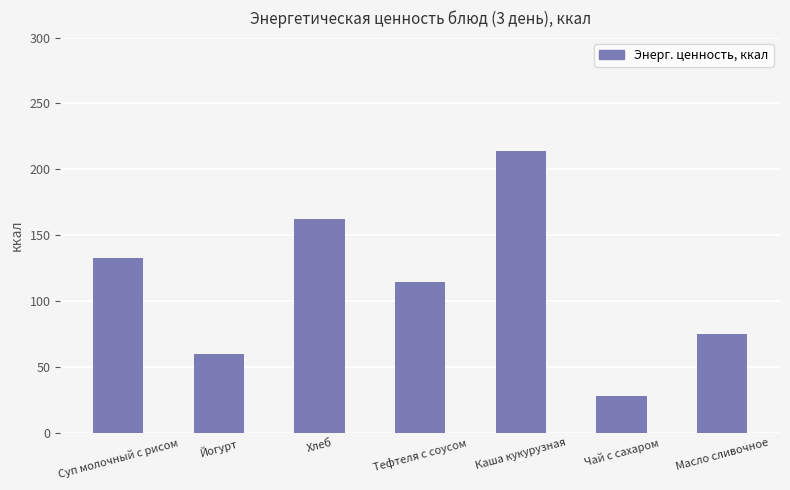

What is the sum of the values at Хлеб and Каша кукурузная?

375.8